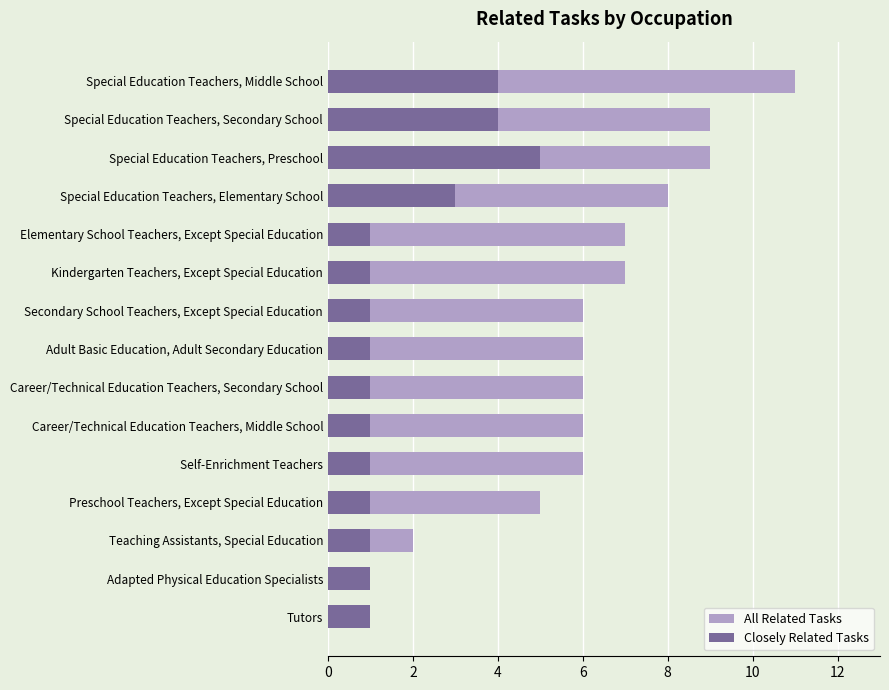

The value of All Related Tasks at Adapted Physical Education Specialists is 1. True or false?

True